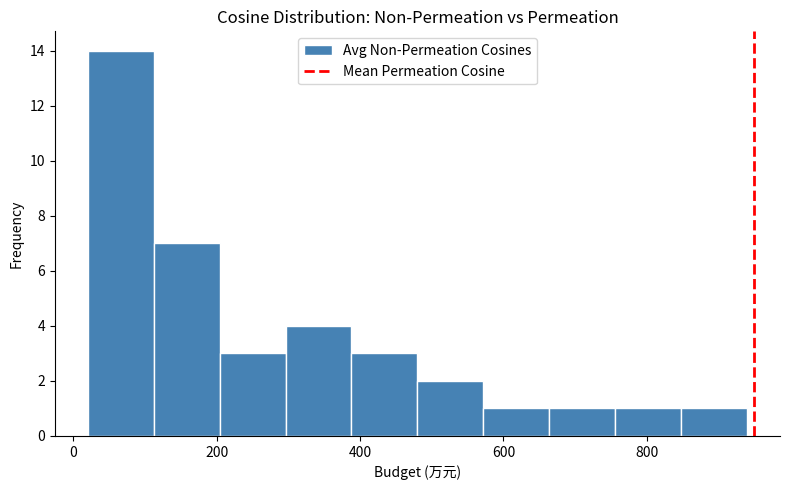

Reading left to right, list every bar in this chart as the range it spans on the x-axis followed by its height. Neither the bar edges nor the heights are printed on the chart, so give them approximately, as read against the axes.

20 to 112: 14
112 to 204: 7
204 to 296: 3
296 to 388: 4
388 to 480: 3
480 to 572: 2
572 to 664: 1
664 to 756: 1
756 to 848: 1
848 to 940: 1